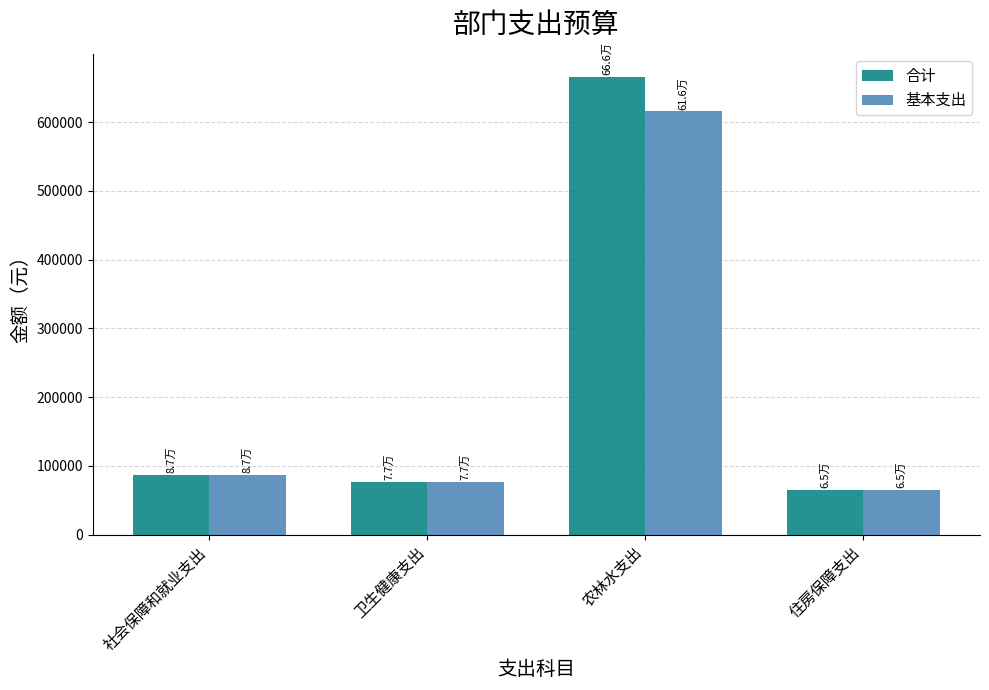

Which category has the highest value across all series?

农林水支出